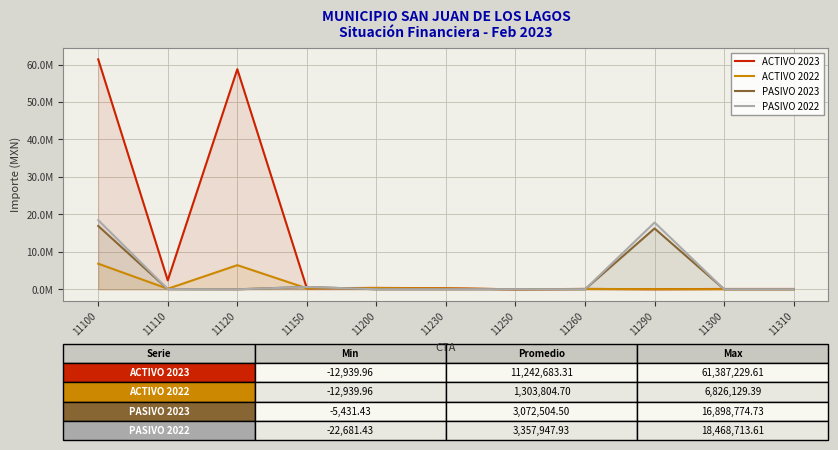

What is the maximum value for ACTIVO 2023?

61387229.6